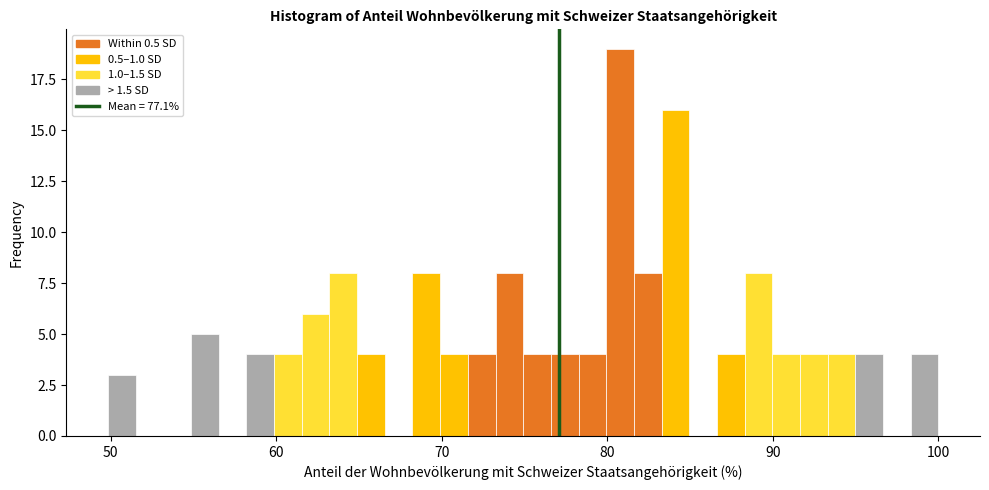

Read against the x-axis, roughly where is the centre of the tallest bar?

81